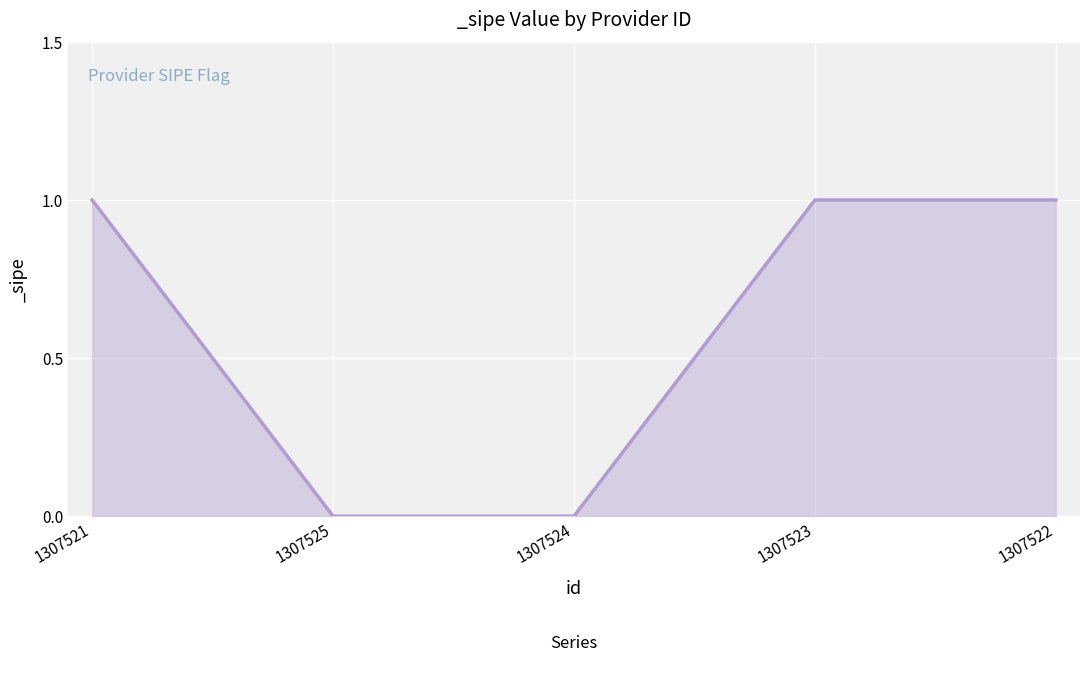

Reading left to right, list all the values displayed in this chart.

1	0	0	1	1